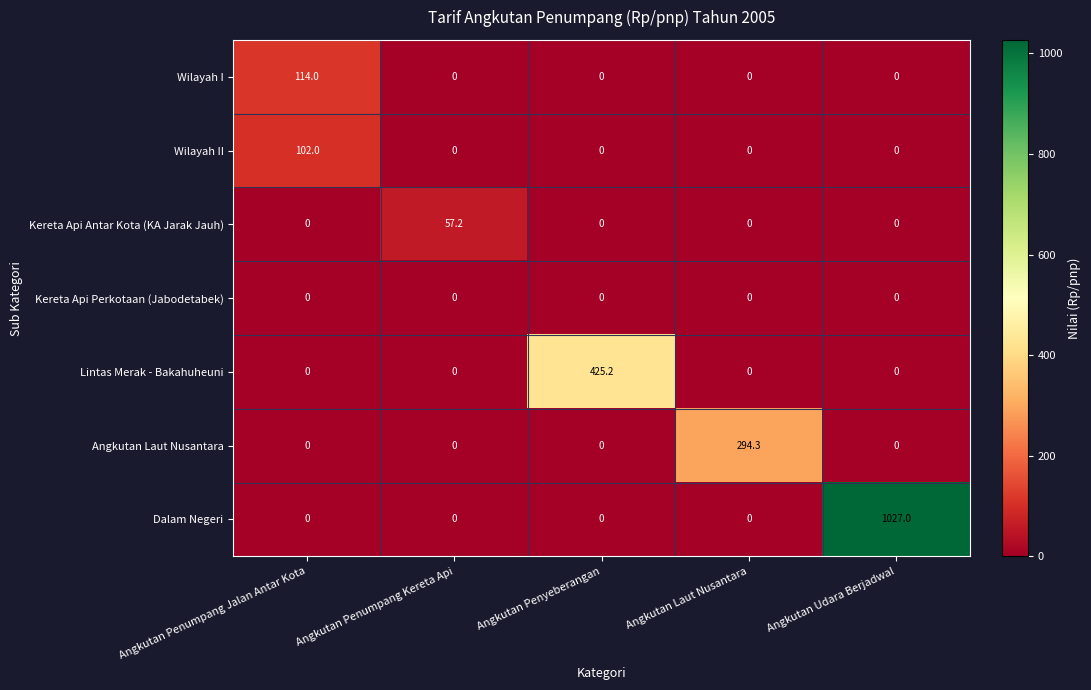

Is it true that Dalam Negeri equals 476.2 at Angkutan Penumpang Kereta Api?

False